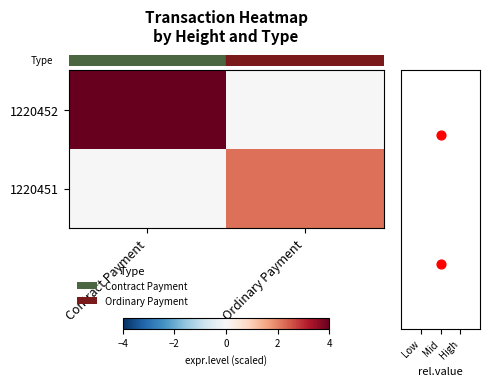

How many positive values does the row_0 series have?

1